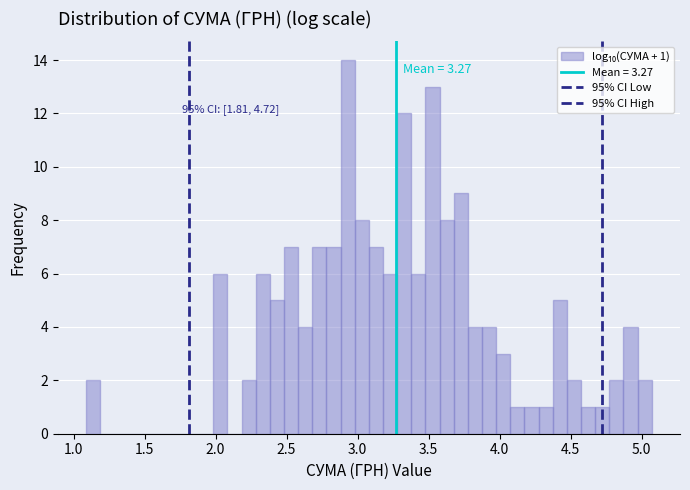

Around what value on the x-axis is the tallest bar? Give the approximate position of its centre, as read against the axis.

2.95